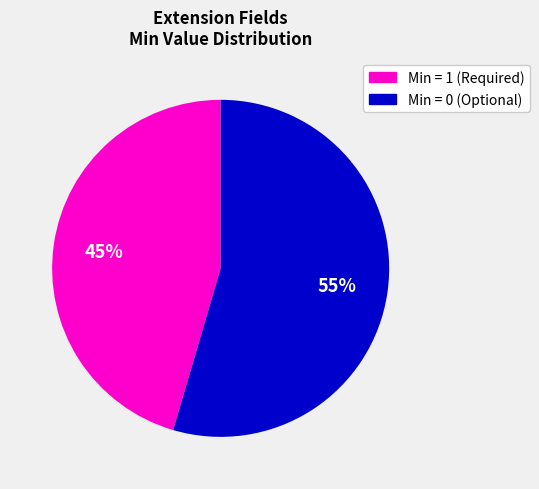

Does any single category account for the majority?

Yes